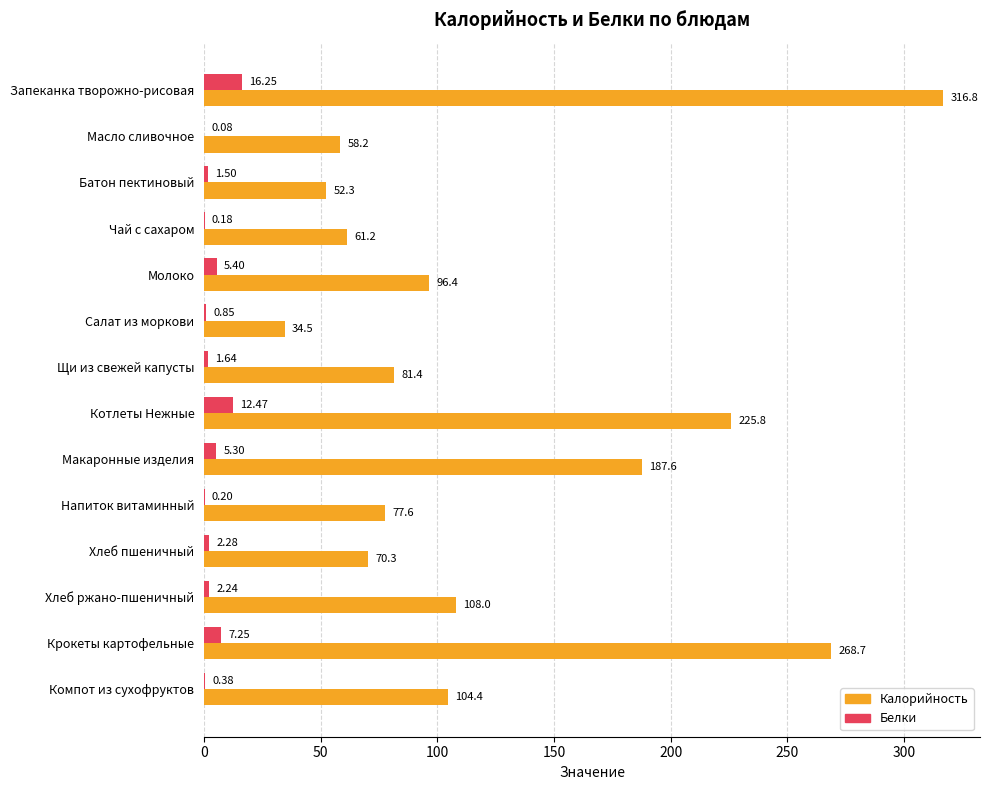

What is the sum of the Белки values at Хлеб пшеничный and Салат из моркови?

3.1